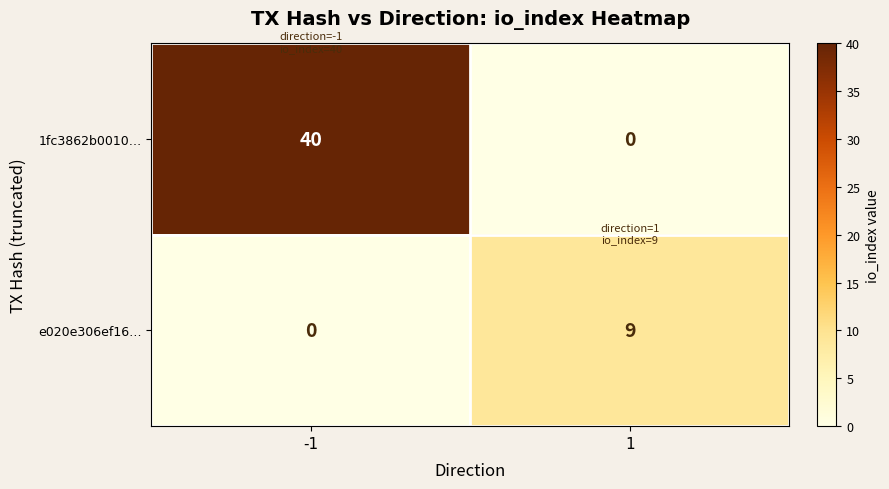

What is the difference between the 1fc3862b0010… values at 1 and -1?

40